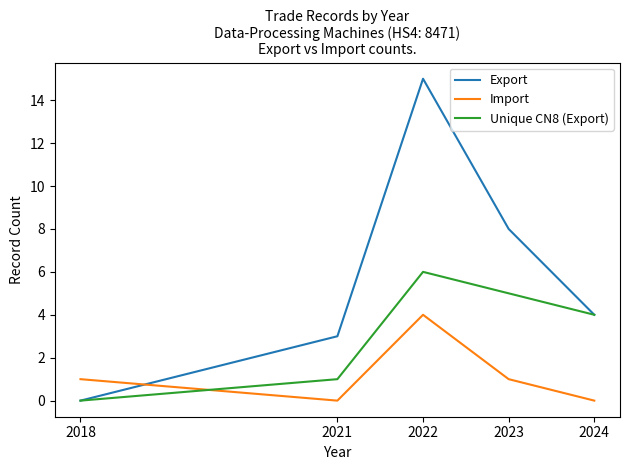

How many interior local peaks does the Export series have?

1